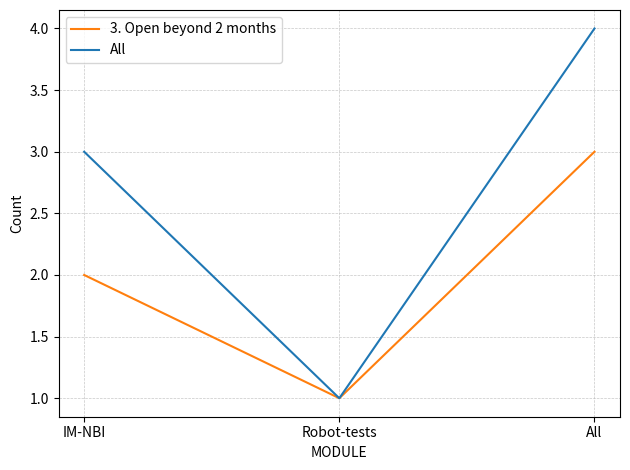

The All series shows 1 at Robot-tests. True or false?

True